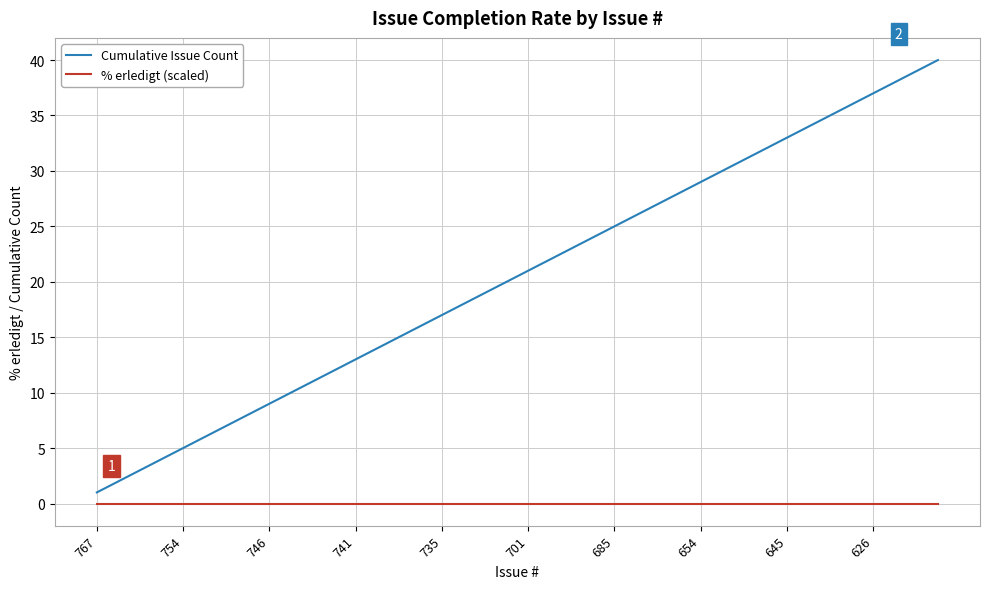

What is the maximum value shown in the chart?

40